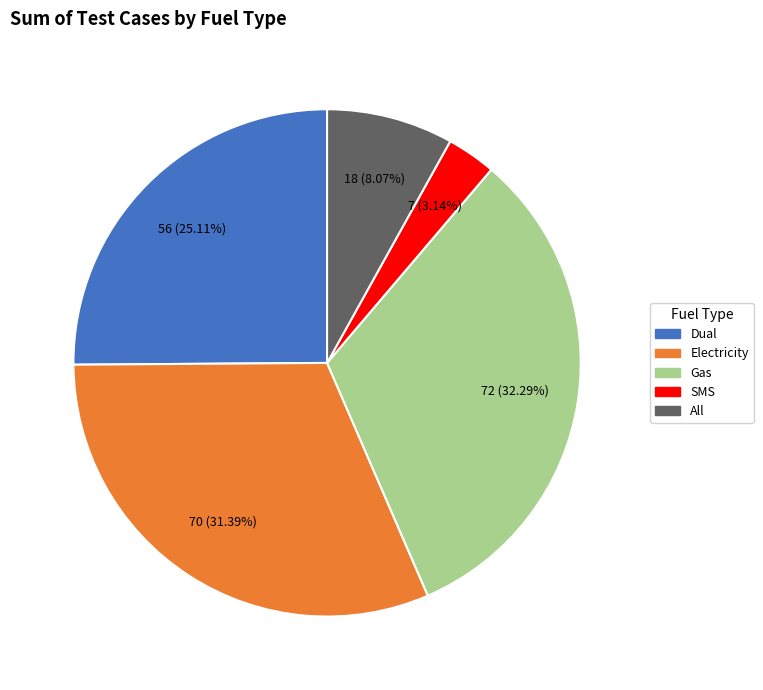

To the nearest percent, what is the average slice percentage?

20%